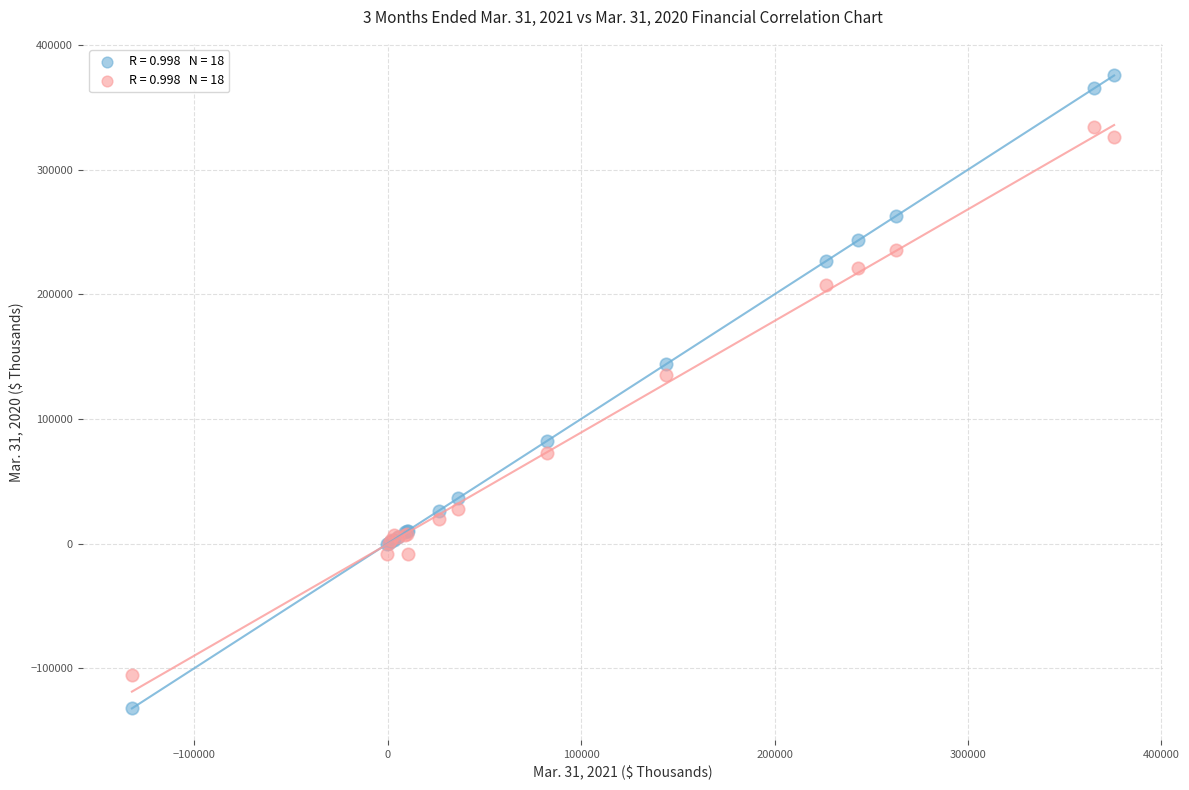

Across all series, what Y value is closest to 121652?

135048